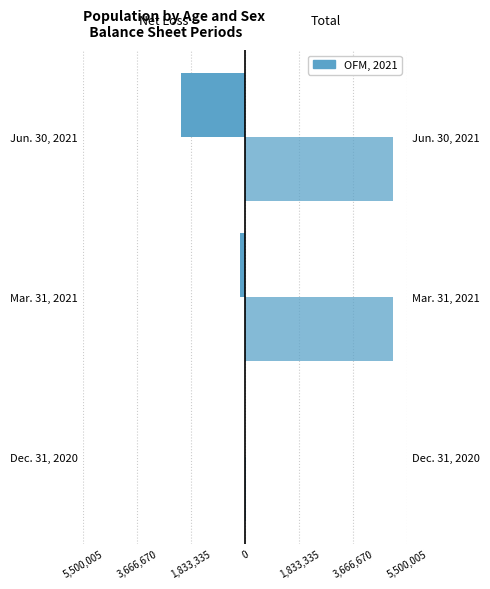

What is the sum of the Total values at Dec. 31, 2020 and Mar. 31, 2021?

5023973